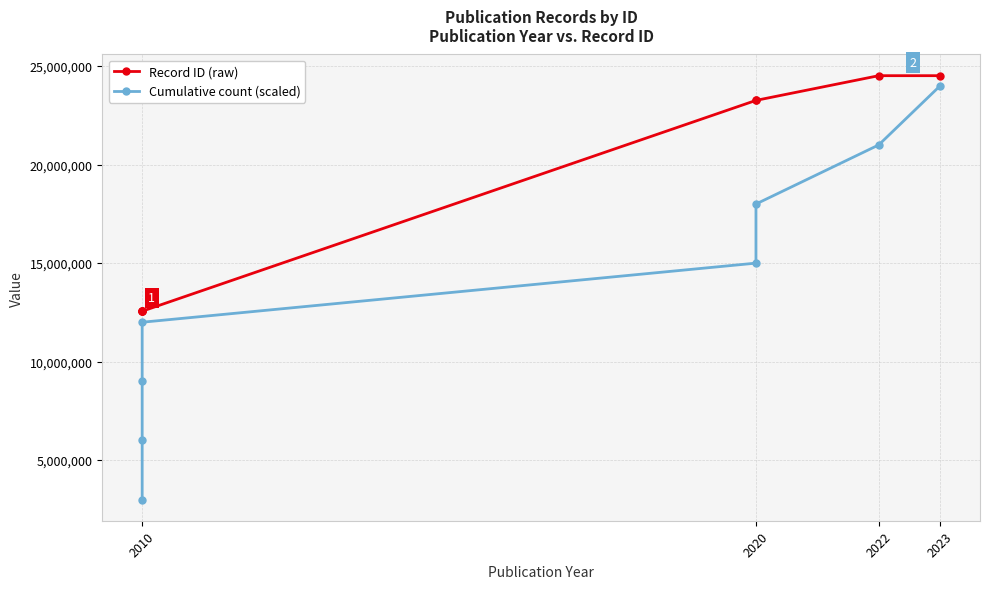

What is the spread (max minus min) of values at 2010?

9559470